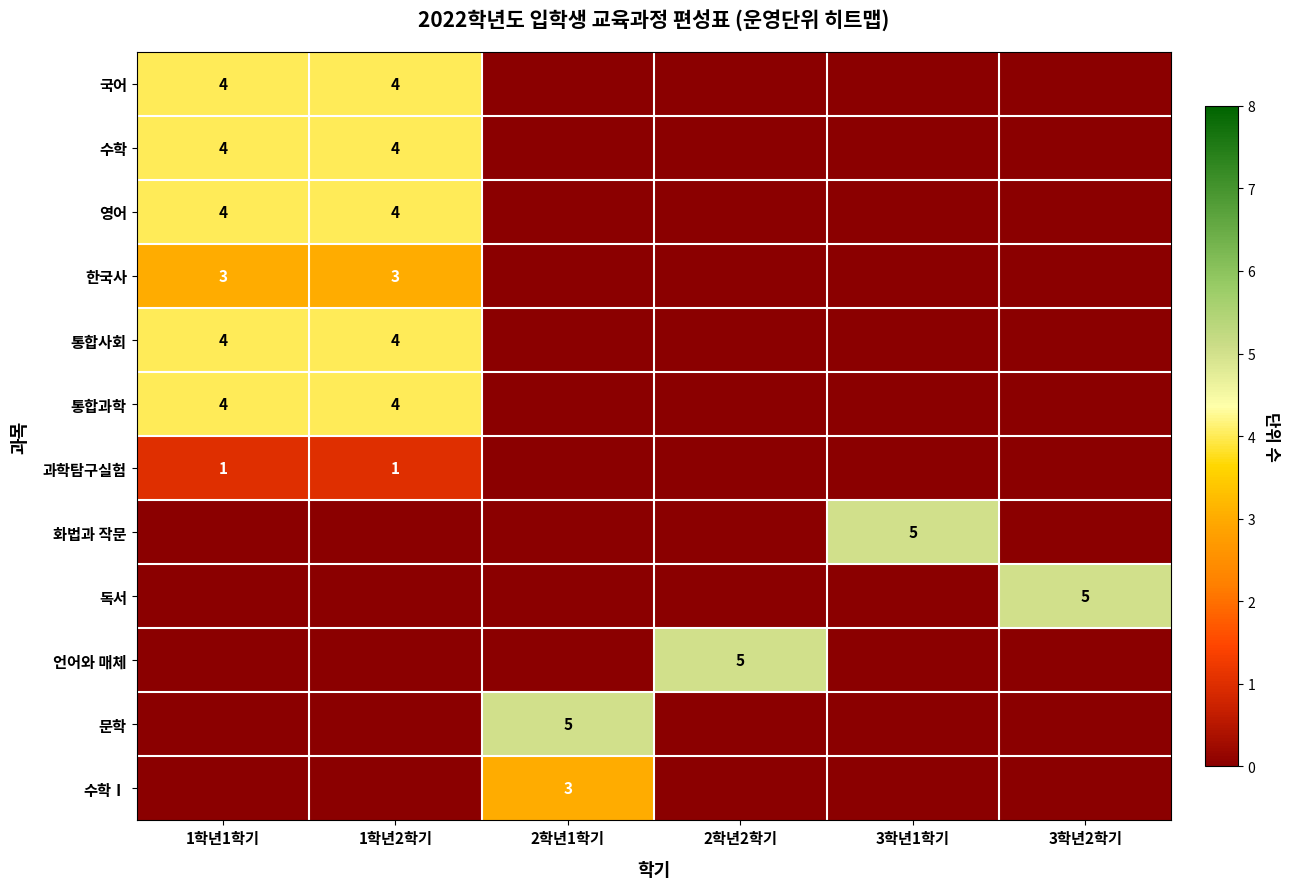

The value of 수학Ⅰ at 2학년1학기 is 3. True or false?

True